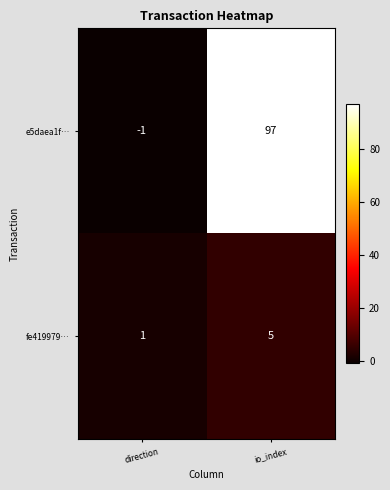

What is the highest value of the fe419979… series?

5